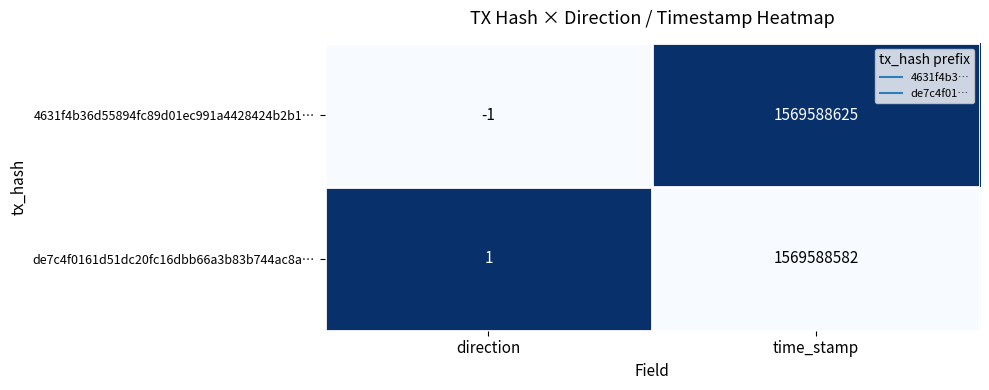

Between direction and time_stamp, which series saw the biggest shift?

4631f4b36d55894fc89d01ec991a4428424b2b1…